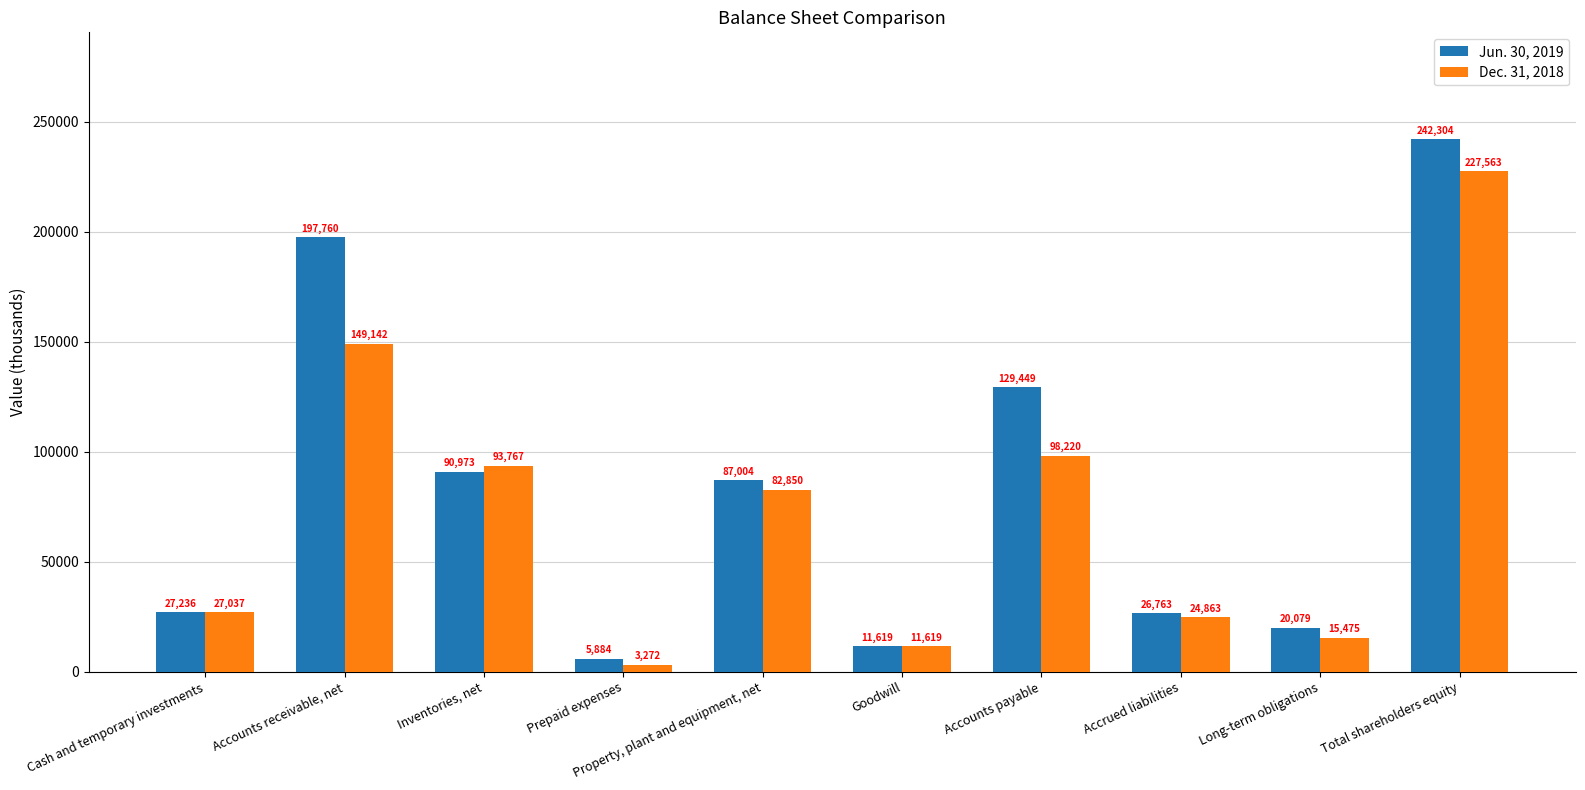

How many values in the Dec. 31, 2018 series are below 82850?

5